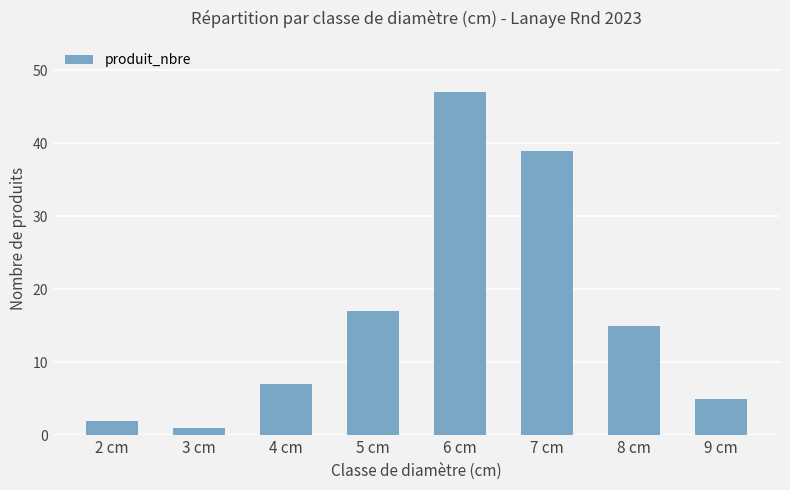

What is the average value?

17